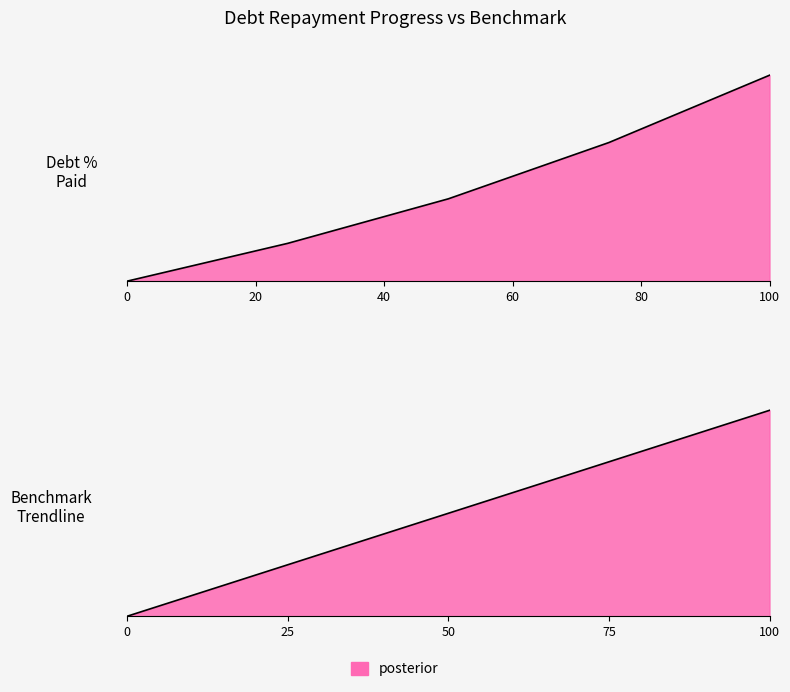

What is the difference between the DebtPercentPaid values at Q3 and Q4?

32.7